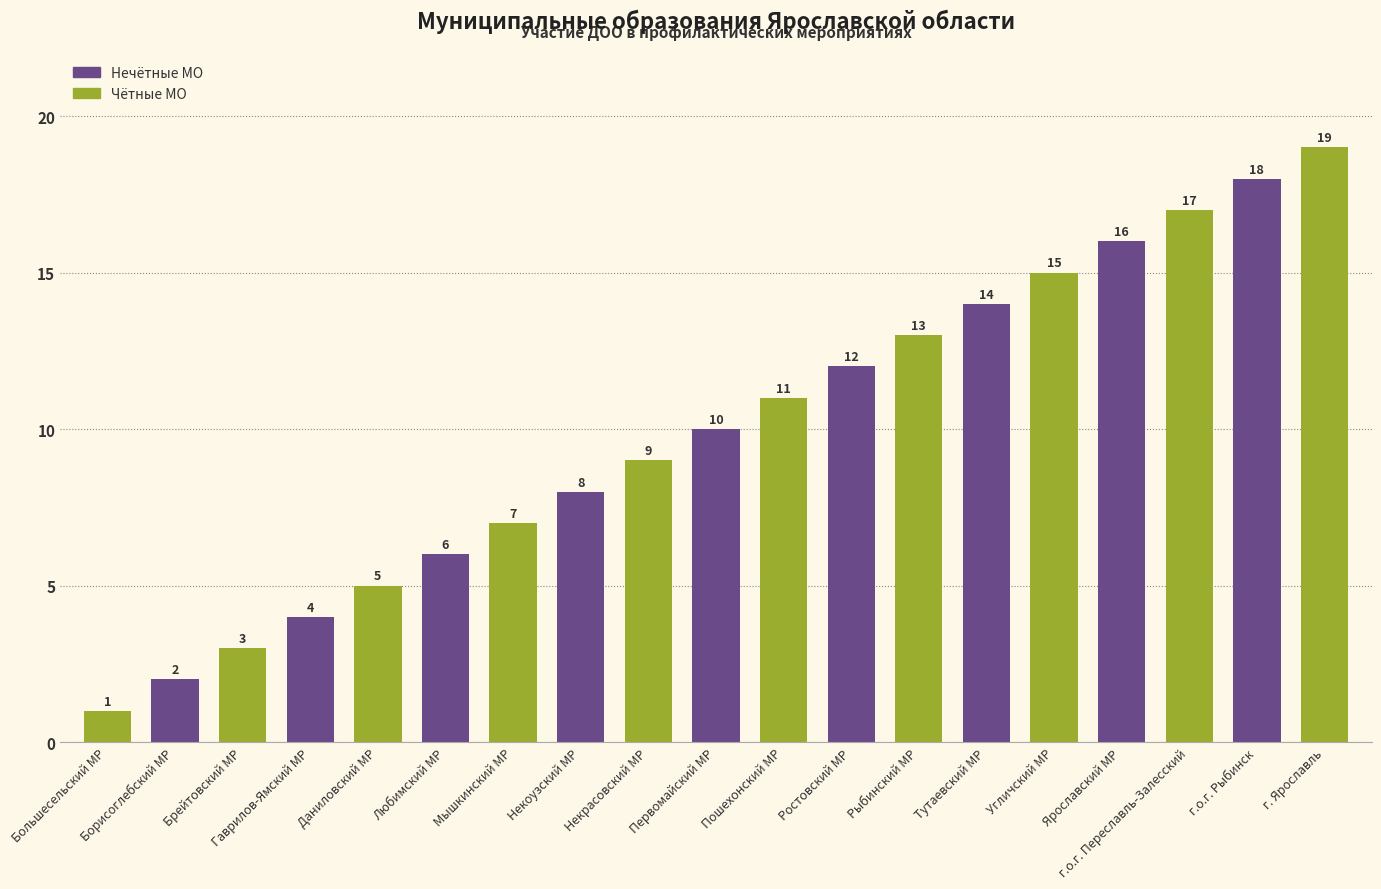

Is it true that the value at Гаврилов-Ямский МР is 1?

False